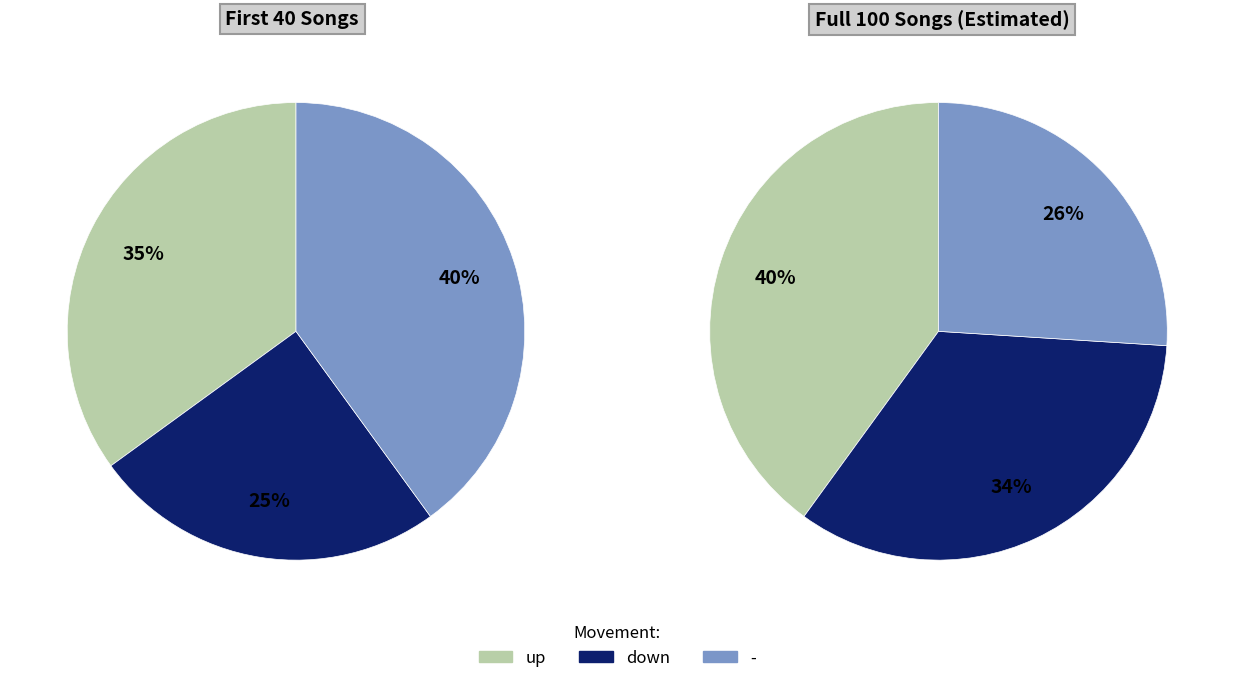

Is there a majority slice in this chart?

No